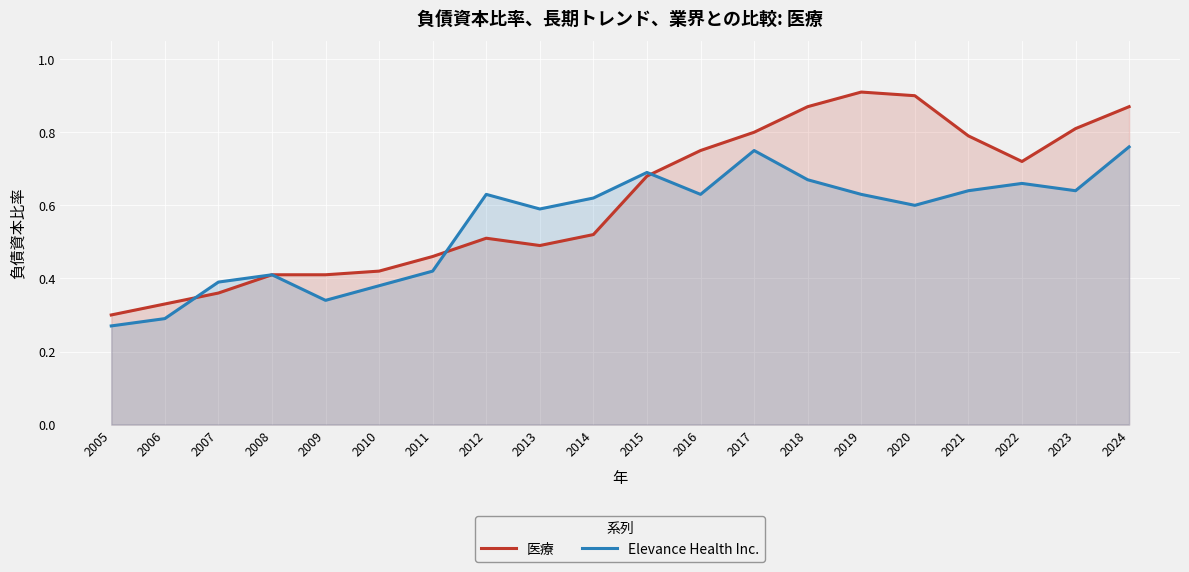

What is the value of the 医療 point at the 7th from the left?

0.5